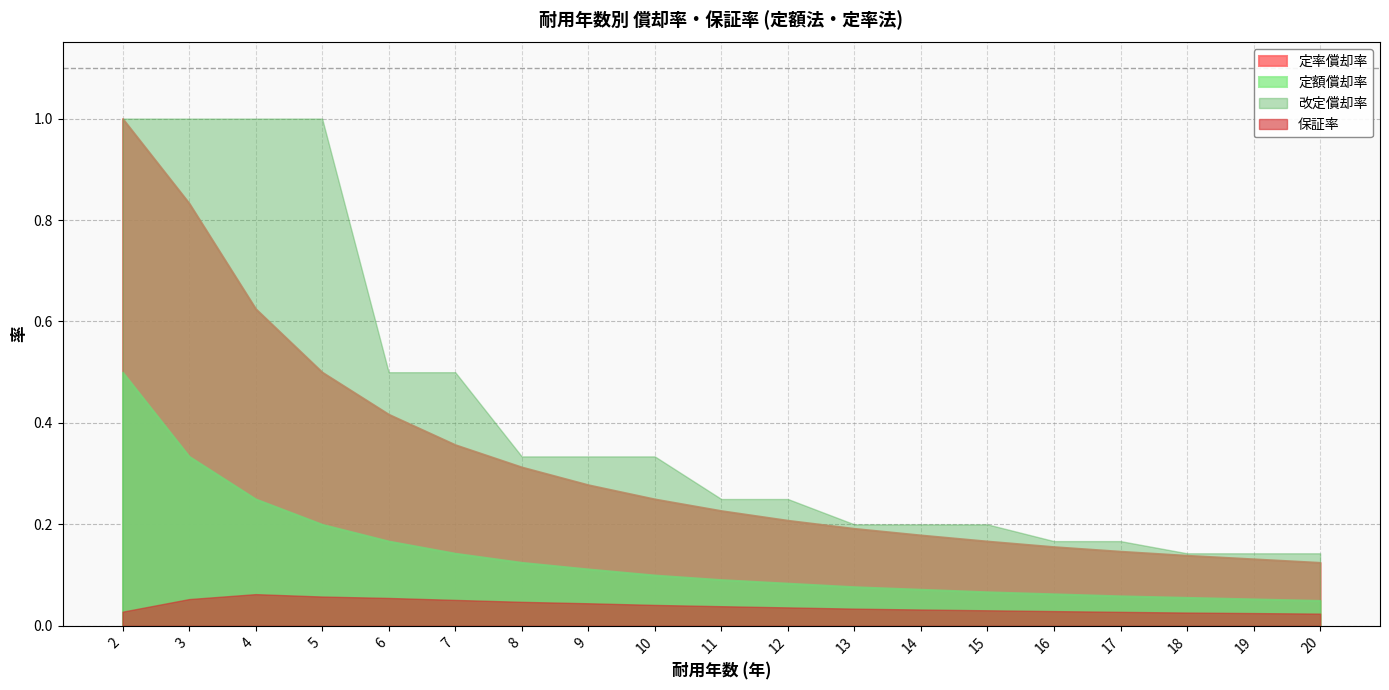

Which series has the widest spread of values?

定率償却率